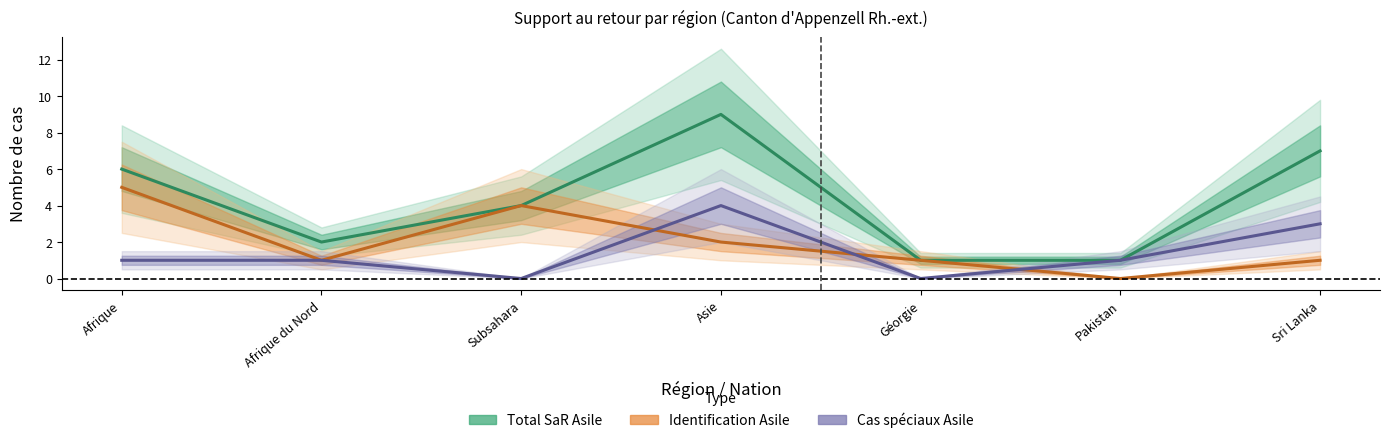

Reading left to right, list all the values displayed in this chart.

Total SaR Asile: Afrique=6	Afrique du Nord=2	Subsahara=4	Asie=9	Géorgie=1	Pakistan=1	Sri Lanka=7
Identification Asile: Afrique=5	Afrique du Nord=1	Subsahara=4	Asie=2	Géorgie=1	Pakistan=0	Sri Lanka=1
Cas spéciaux Asile: Afrique=1	Afrique du Nord=1	Subsahara=0	Asie=4	Géorgie=0	Pakistan=1	Sri Lanka=3